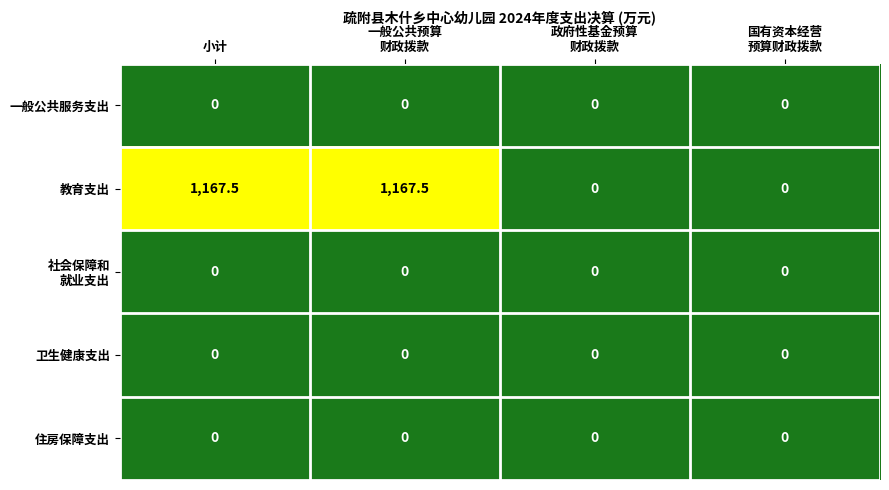

Which series changed the most between 小计 and 国有资本经营
预算财政拨款?

教育支出